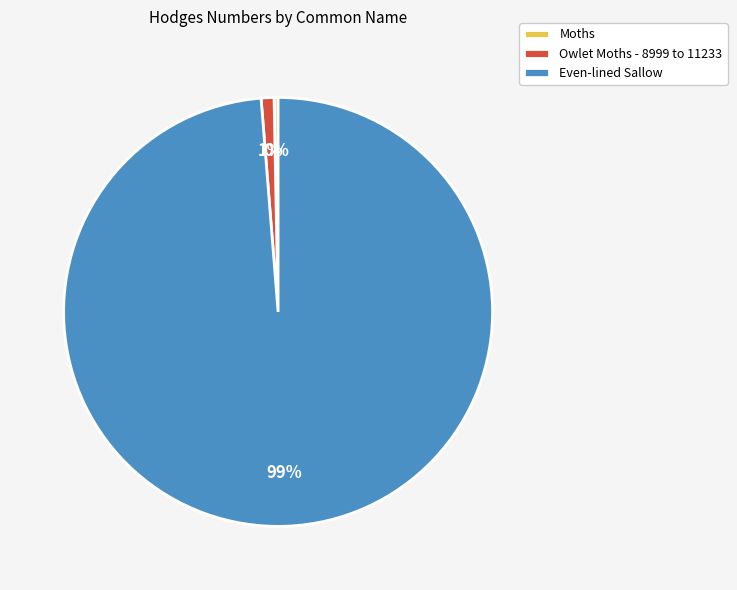

Count the number of slices in the pie.

3